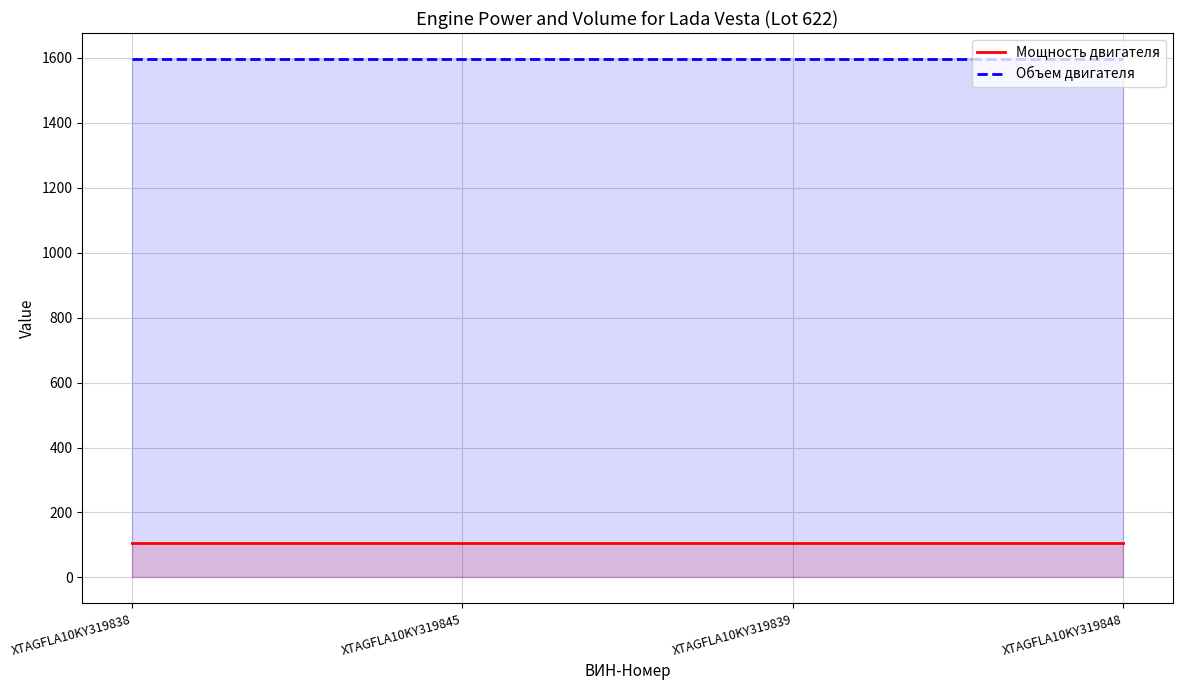

Between XTAGFLA10KY319839 and XTAGFLA10KY319838, which is larger?

XTAGFLA10KY319839